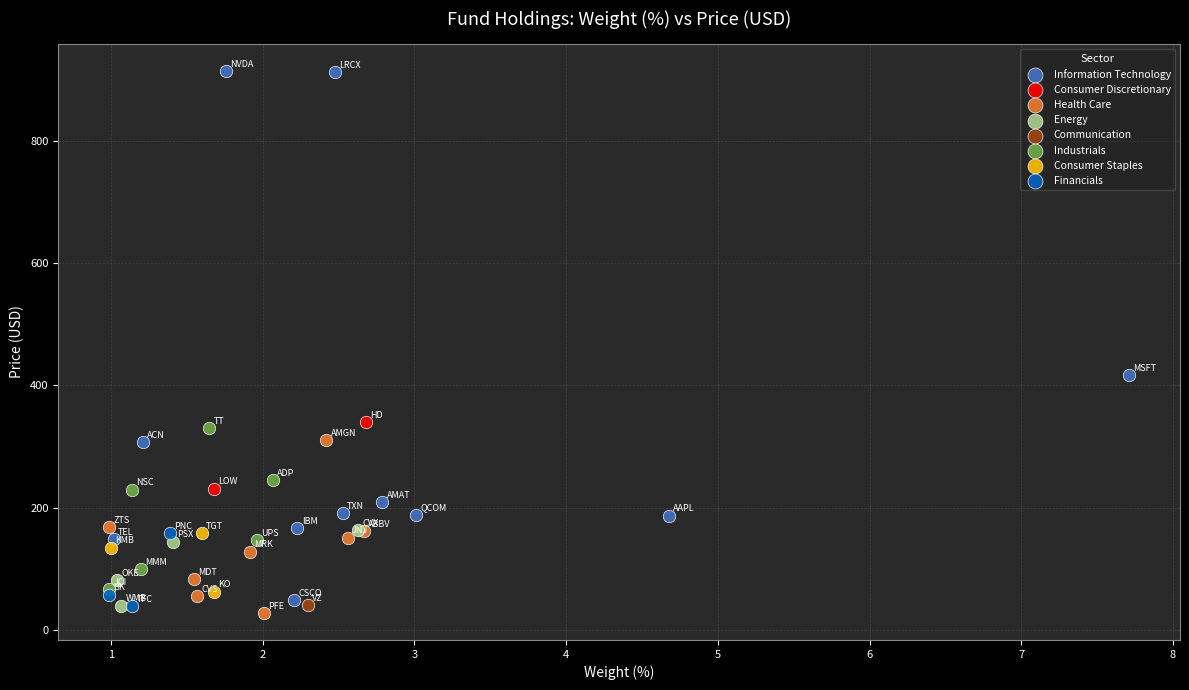

Which series contains the lowest Y value?

Health Care